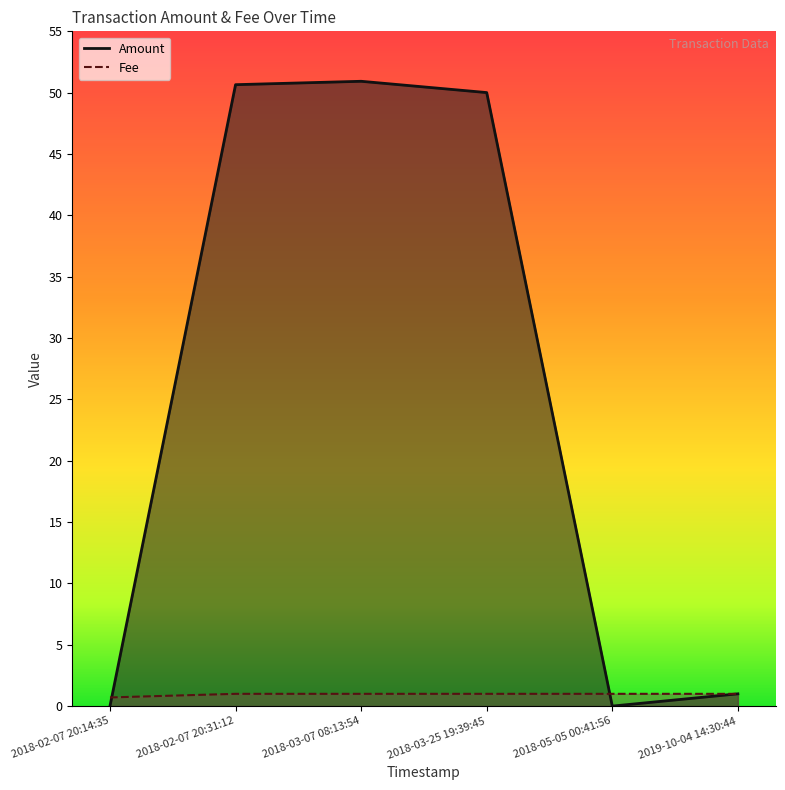

At which label is Fee closest to 0?

2018-02-07 20:14:35